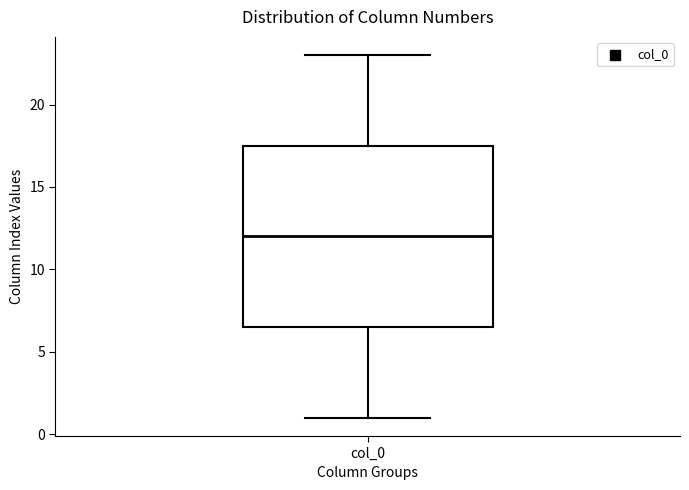

Read this box plot against the y-axis: the position of the median line, the range covered by the box, and the ends of both whiskers. The values are not printed on the chart, so give them approximately, as read against the axis.

median 12.0, box 6.5 to 17.5, whiskers 1.0 to 23.0